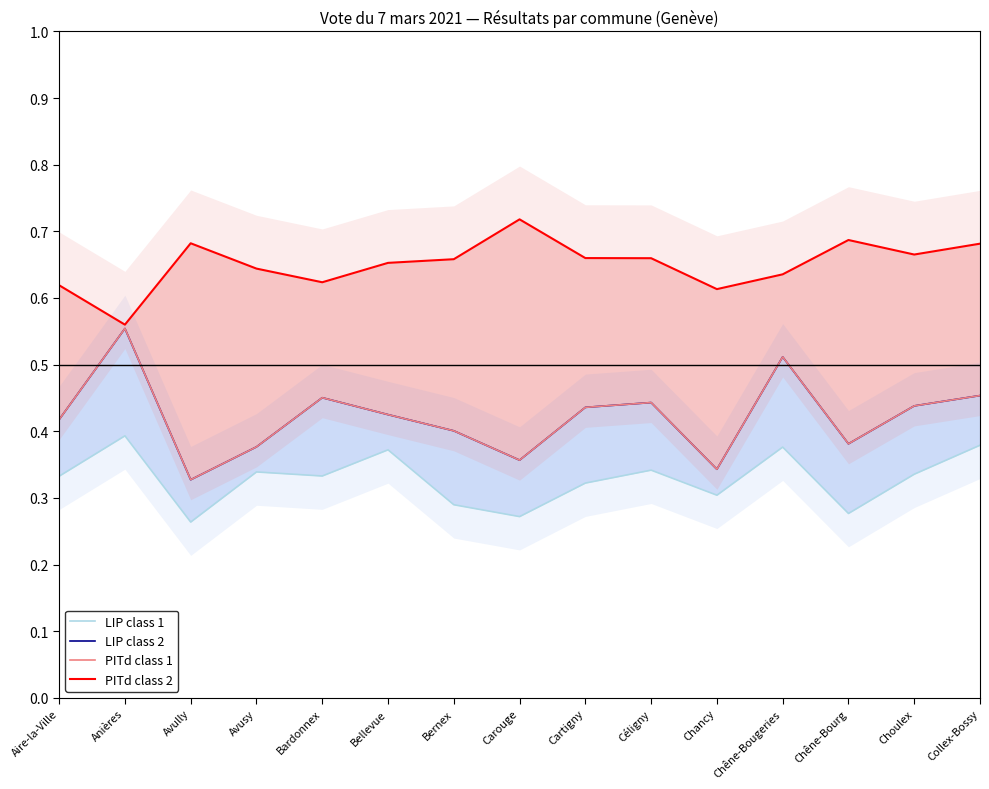

Which series has the largest range (max minus min)?

LIP class 2